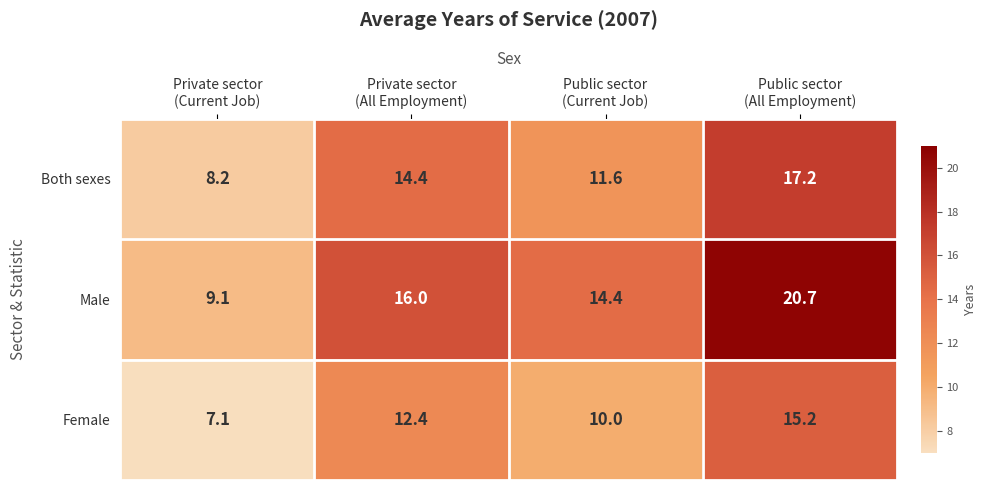

At how many categories does at least one series exceed 9?

4